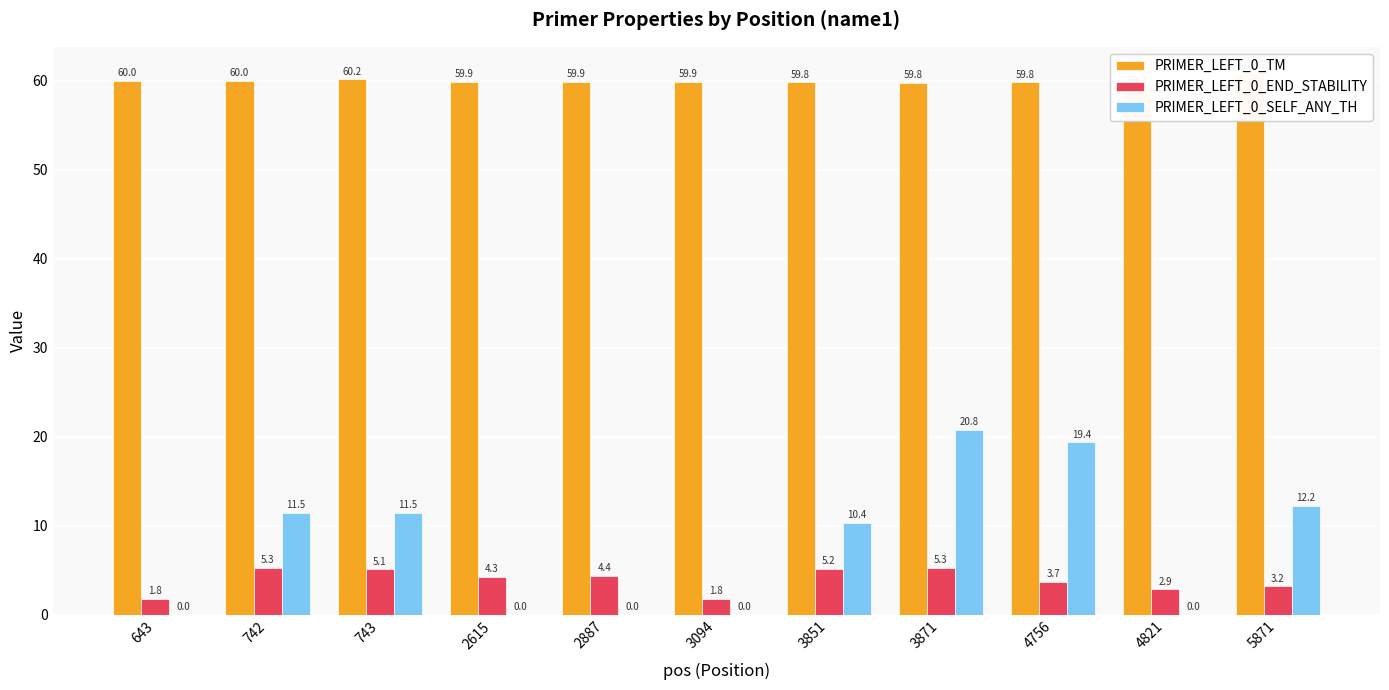

What is the value of the PRIMER_LEFT_0_SELF_ANY_TH bar at the 7th from the left?

10.4